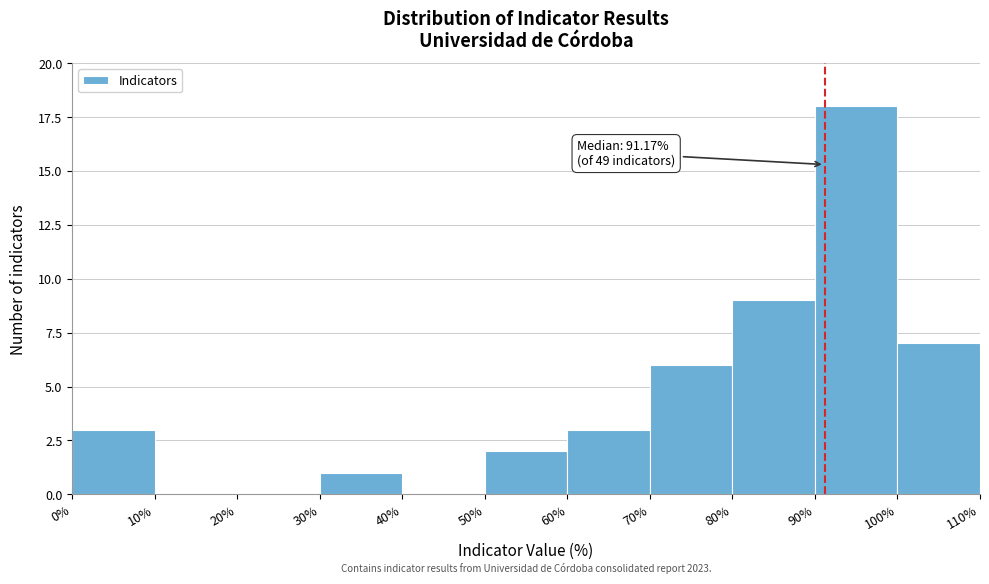

Over which range of the x-axis is the bar tallest?

90% to 100%